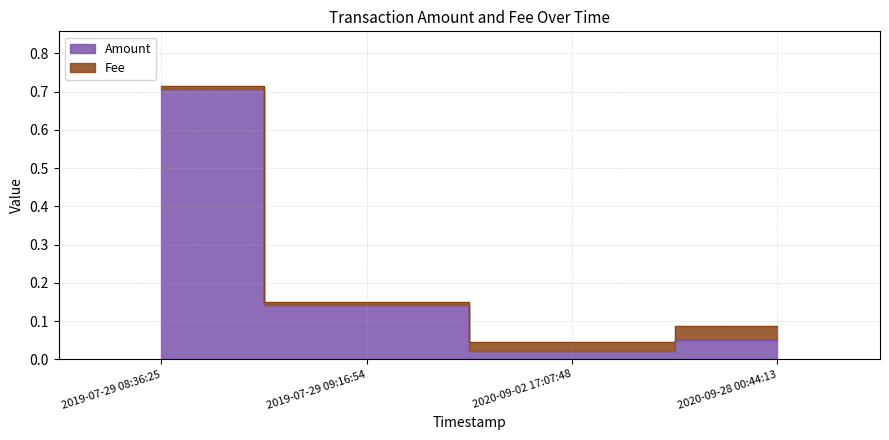

What is the average value?

0.2